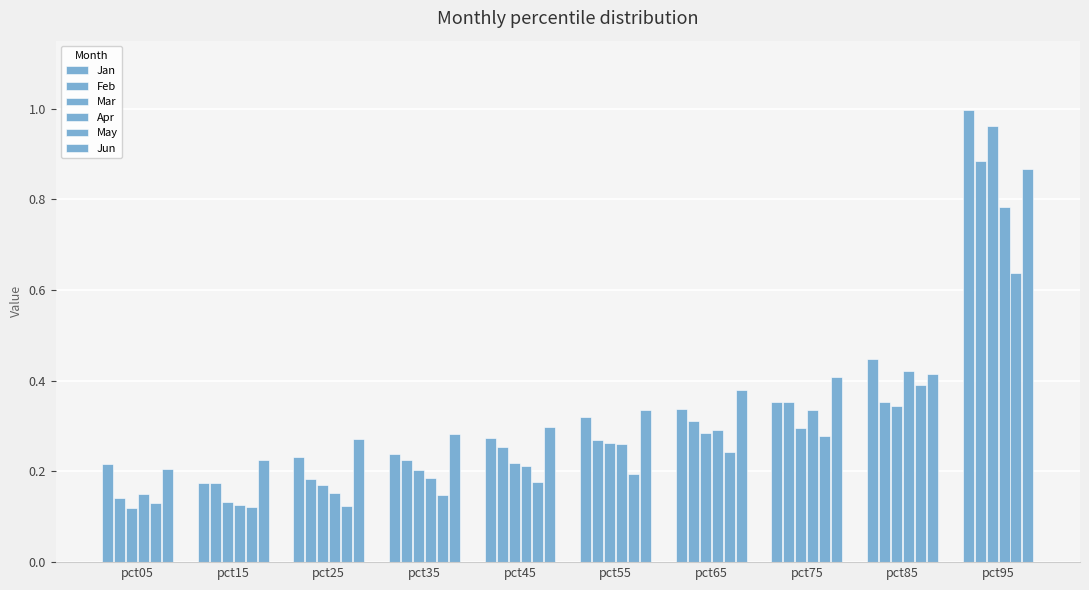

Count the number of data series in this chart.

6